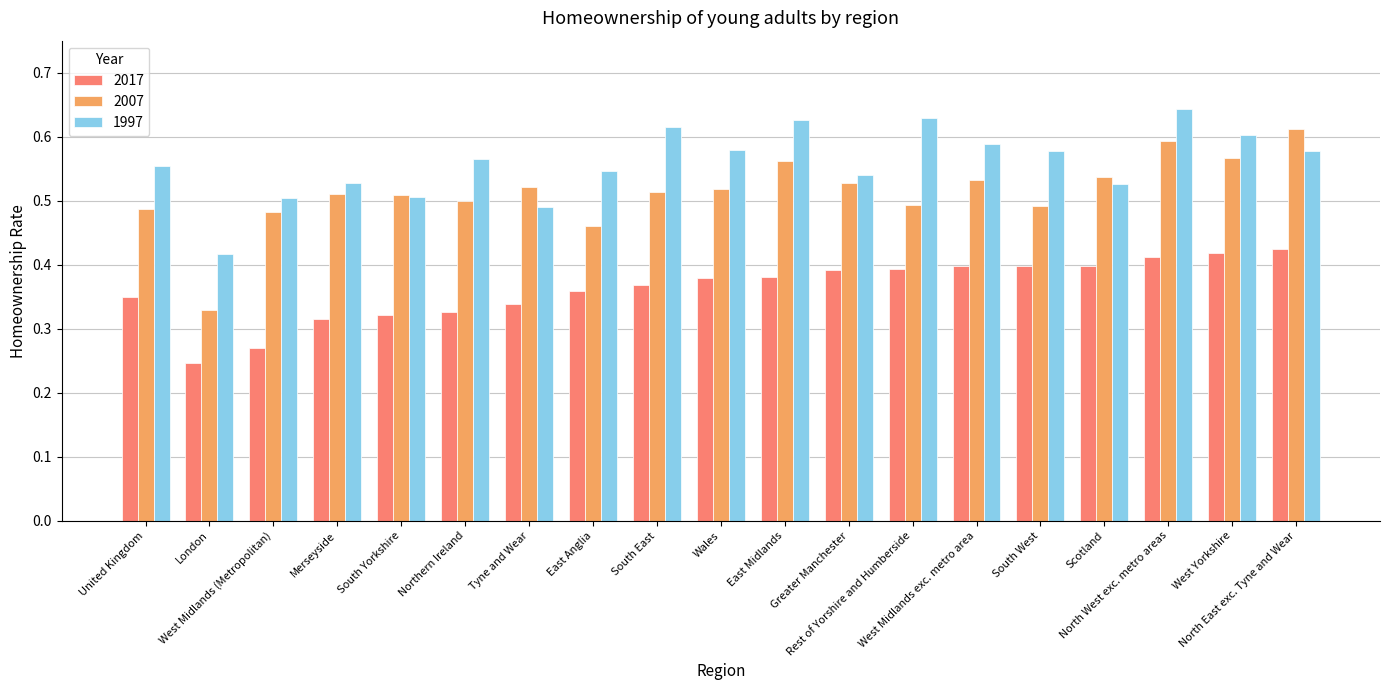

Which label corresponds to the largest value in the chart?

North West exc. metro areas